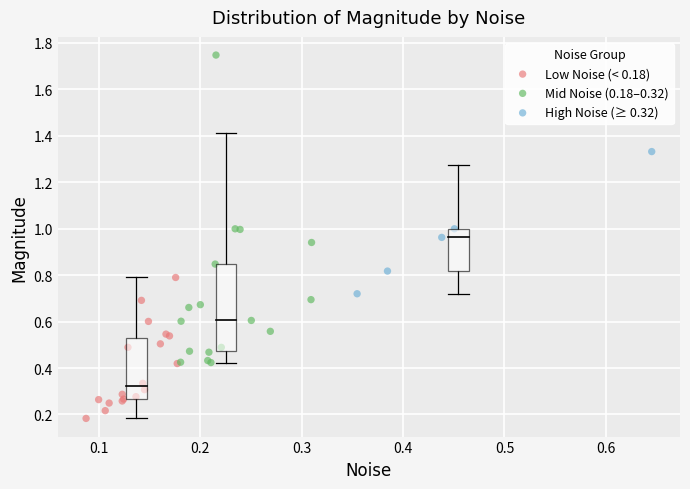

Which series contains the lowest Y value?

Low Noise (< 0.18)